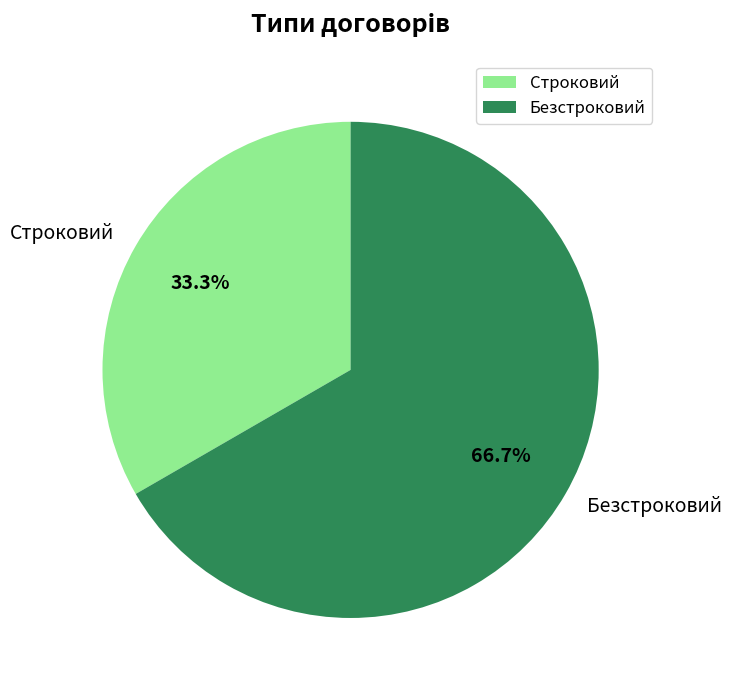

Count the number of slices in the pie.

2